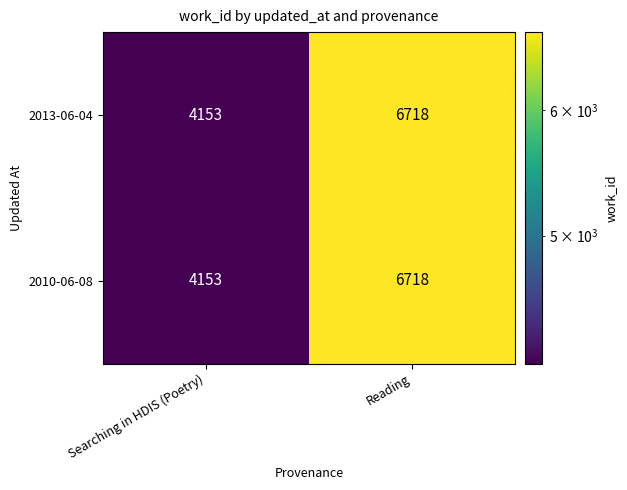

List the labels in order of 2013-06-04 value, smallest first.

Searching in HDIS (Poetry), Reading